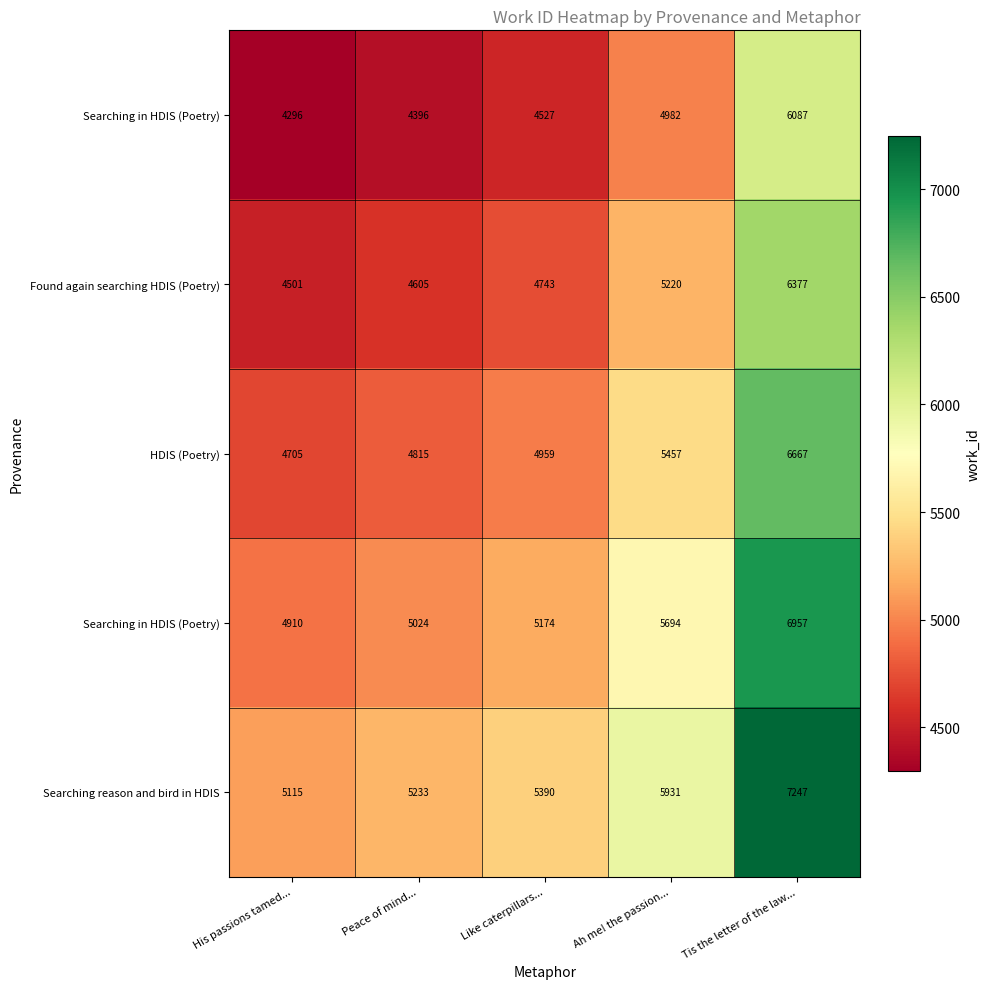

At which category is the sum across all series the highest?

Tis the letter of the law...